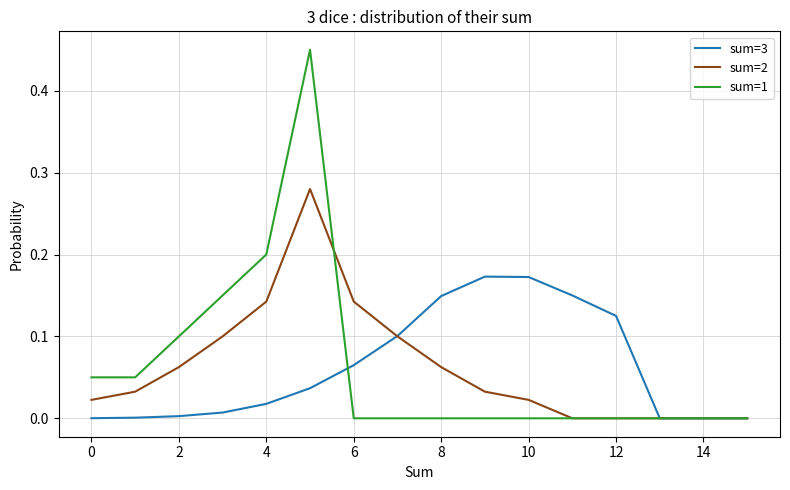

List the series in order of their peak value, highest first.

sum=1, sum=2, sum=3